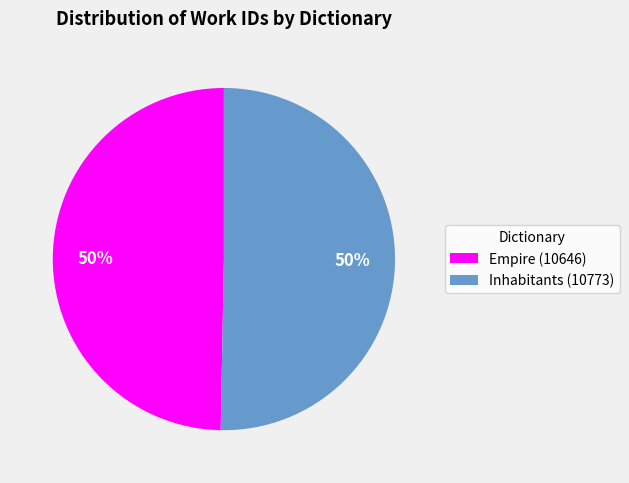

True or false: Inhabitants (10773) accounts for 56% of the total.

False